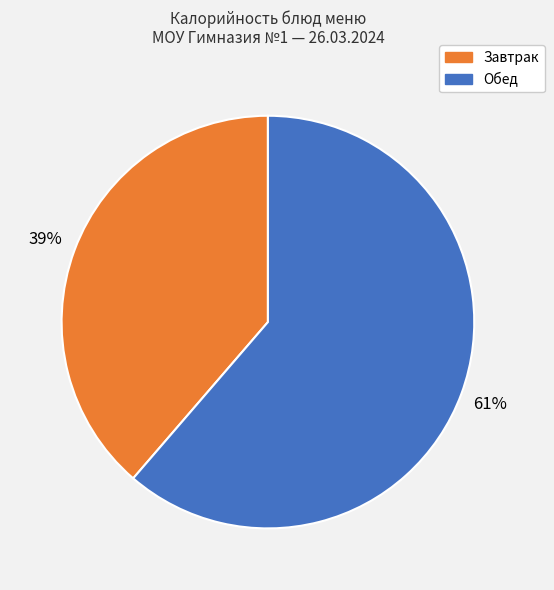

Is there any slice that represents more than half of the pie?

Yes